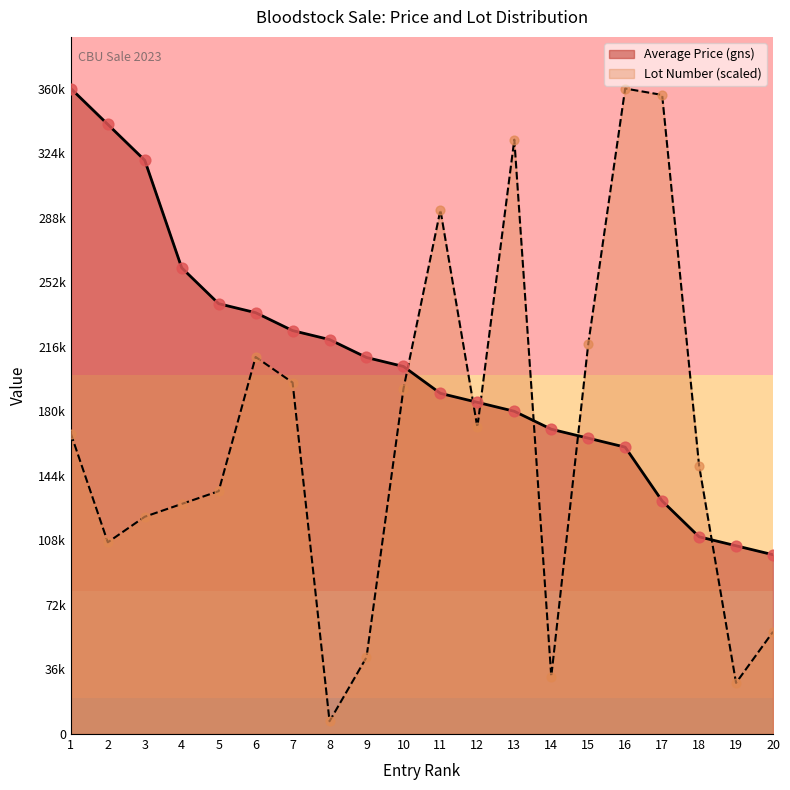

Which series contains the lowest Y value?

Lot Number